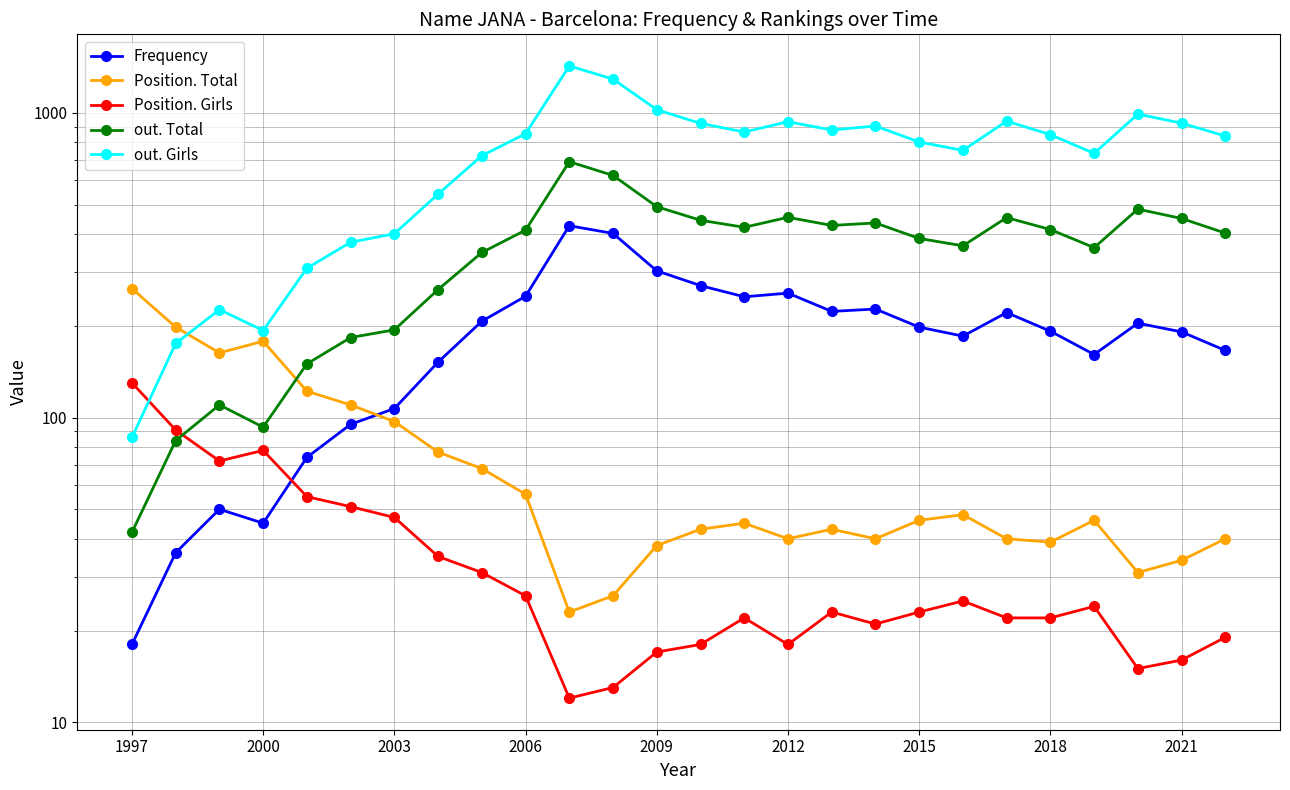

What is the average value of the Frequency series?

189